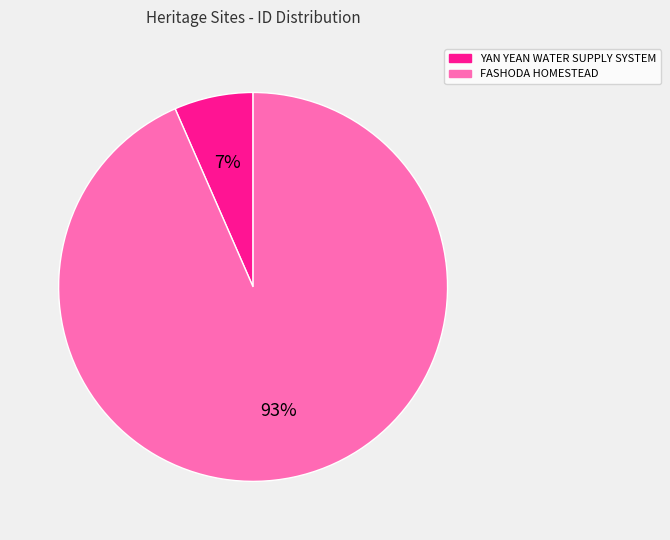

Which slice is the largest?

FASHODA HOMESTEAD